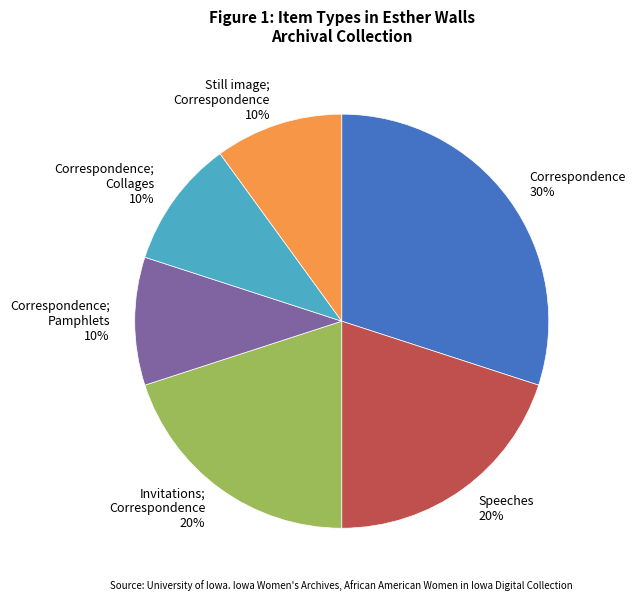

To the nearest percent, what is the difference between the largest and smallest slice percentages?

20%